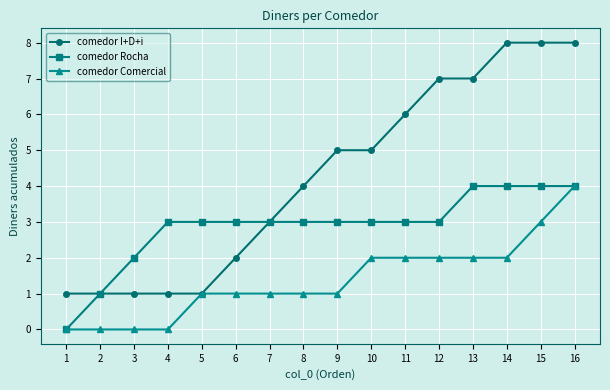

List the series in order of their overall mean, highest first.

comedor I+D+i, comedor Rocha, comedor Comercial